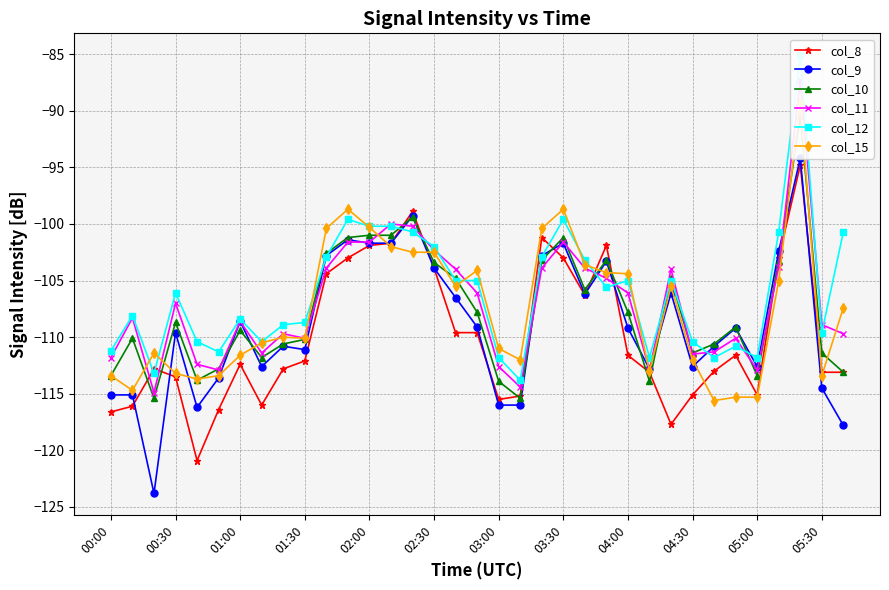

The value of col_11 at 34 is -109.7. True or false?

True